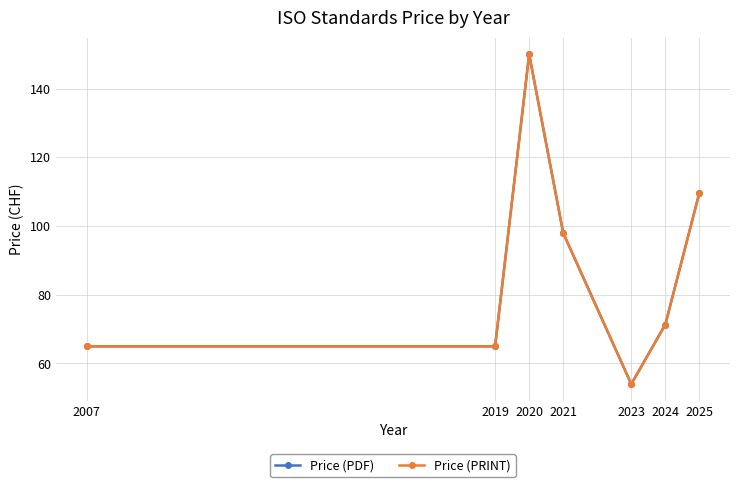

Which series has the largest range (max minus min)?

Price (PDF)